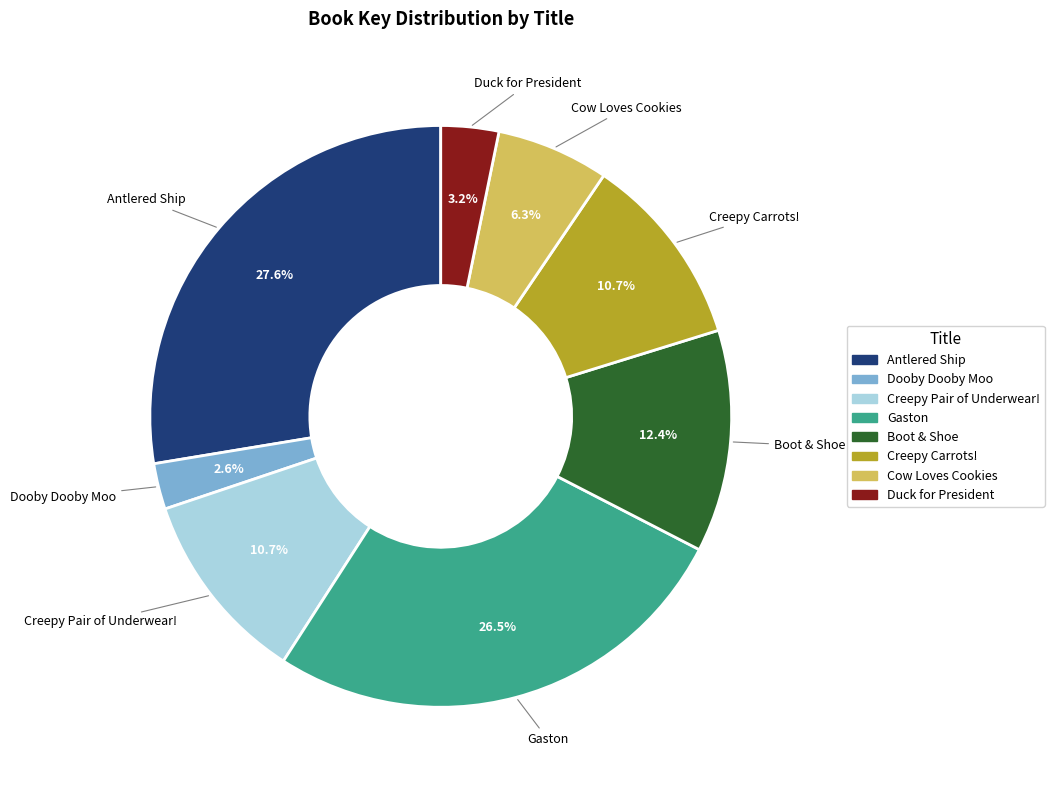

What percentage is the Dooby Dooby Moo slice, to the nearest percent?

3%